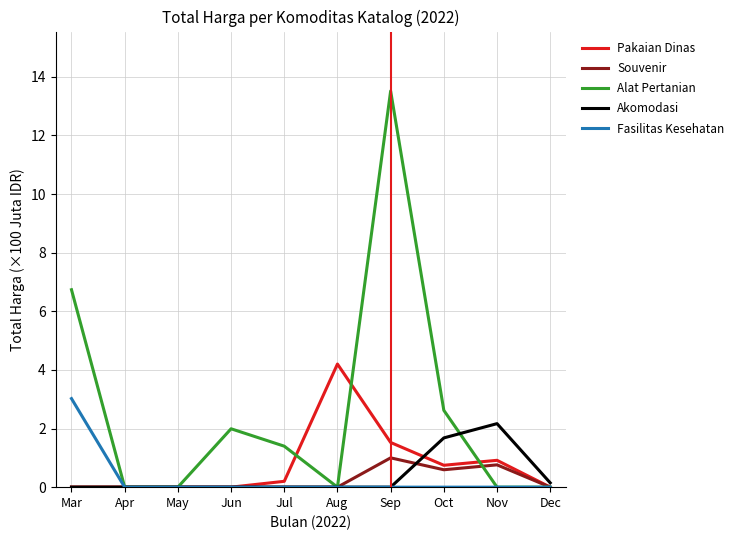

Is it true that Fasilitas Kesehatan equals 0.0 at Aug?

True